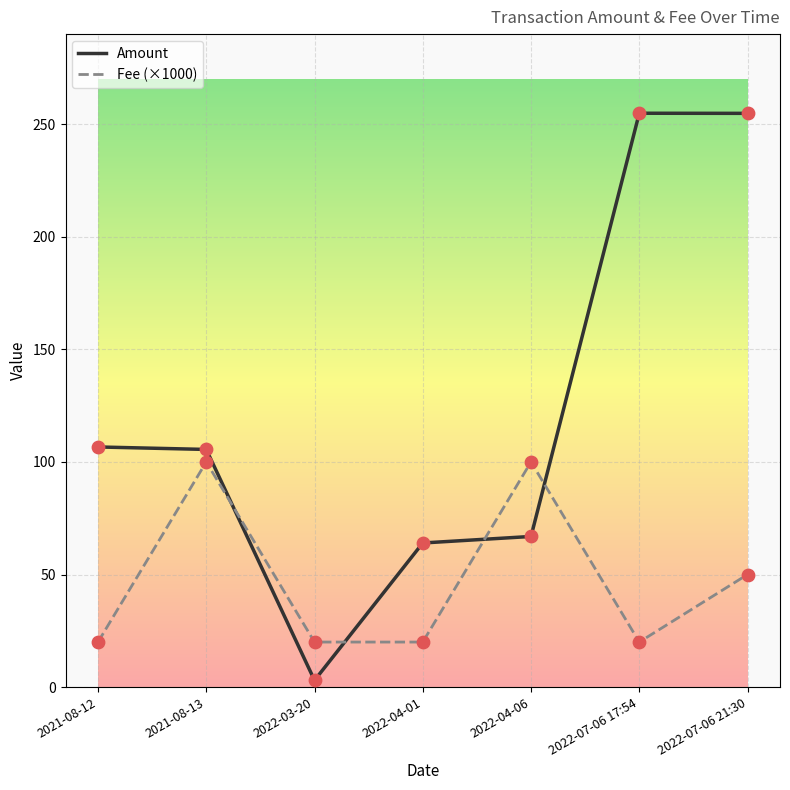

Is the value of Fee (×1000) at 2021-08-13 greater than the value of Amount at 2021-08-13?

No